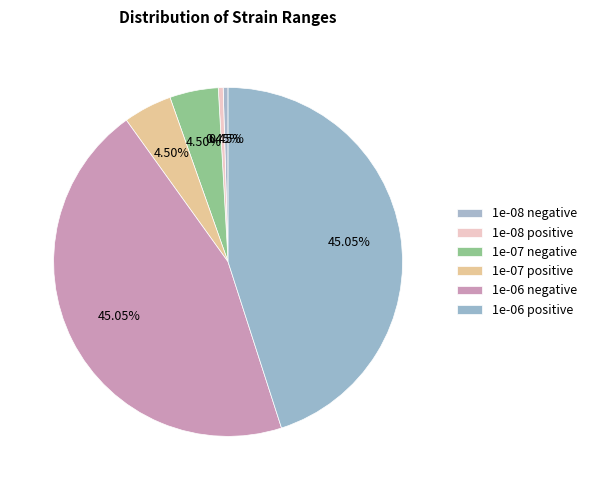

What percentage is the 1e-07 positive slice, to the nearest percent?

5%